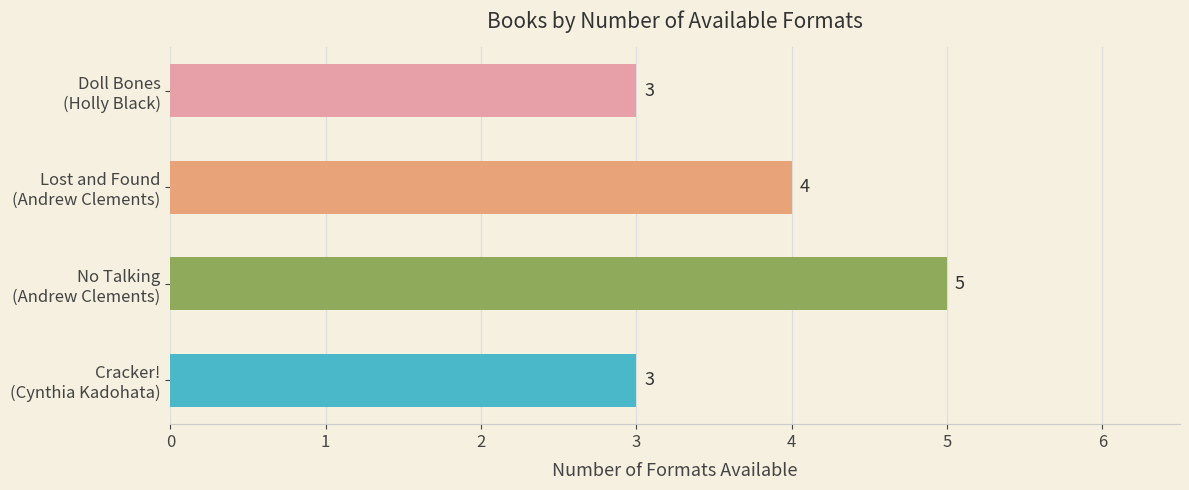

What is the average value?

4